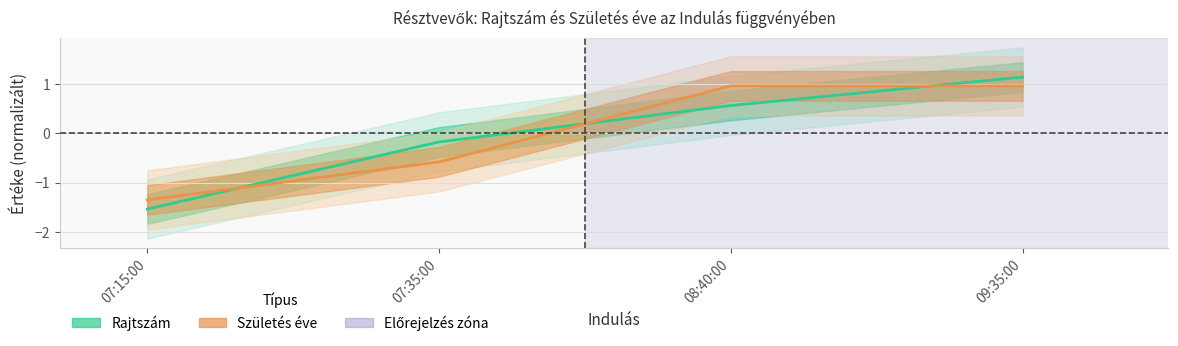

What is the difference between the maximum and minimum values in the Rajtszám series?

2.7